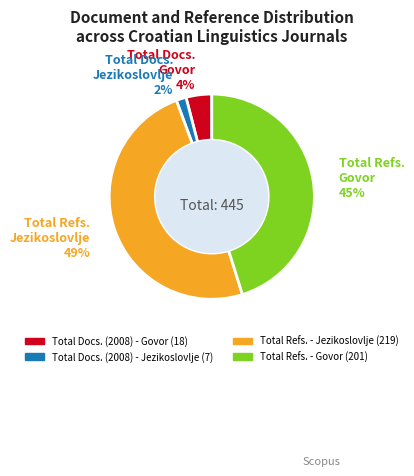

True or false: Total Refs. - Govor accounts for 45% of the total.

True